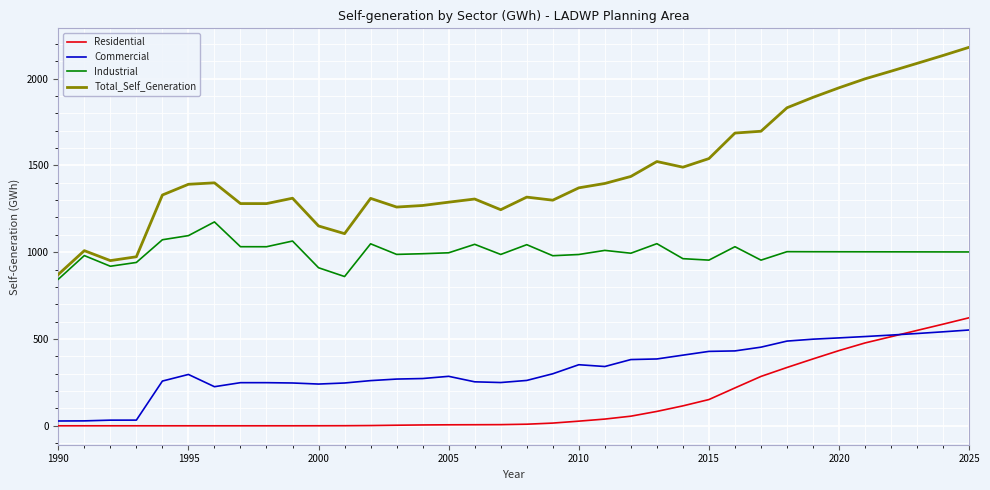

True or false: Residential and Total_Self_Generation cross at least once.

False